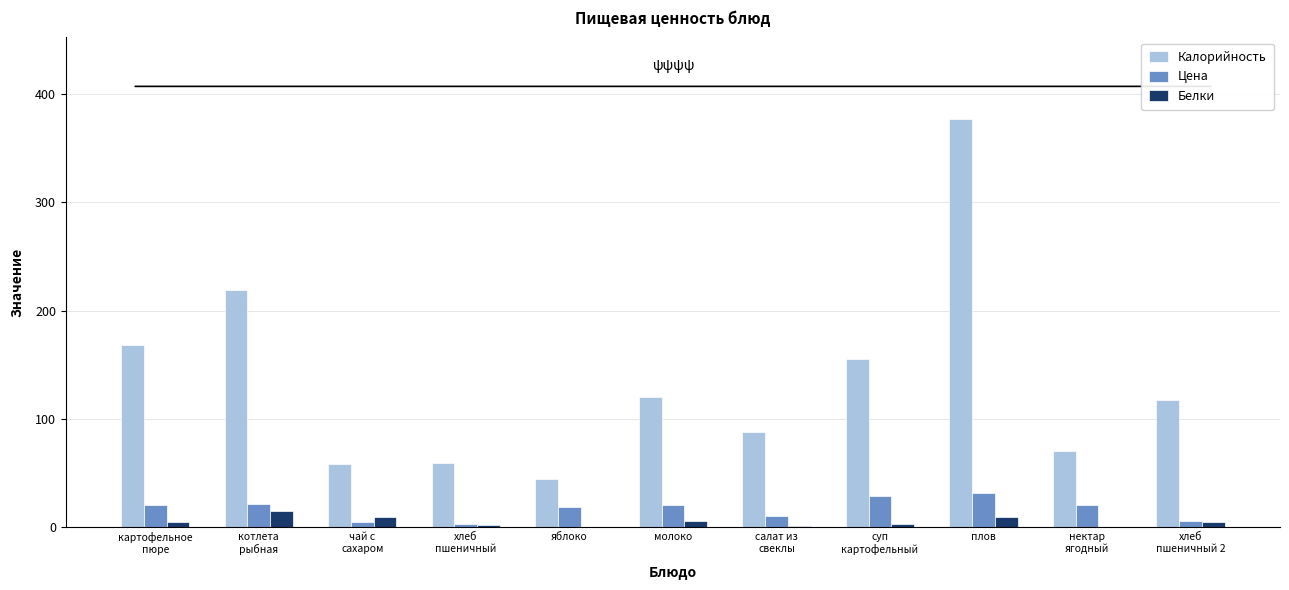

Between яблоко and суп
картофельный, which series saw the biggest shift?

Калорийность